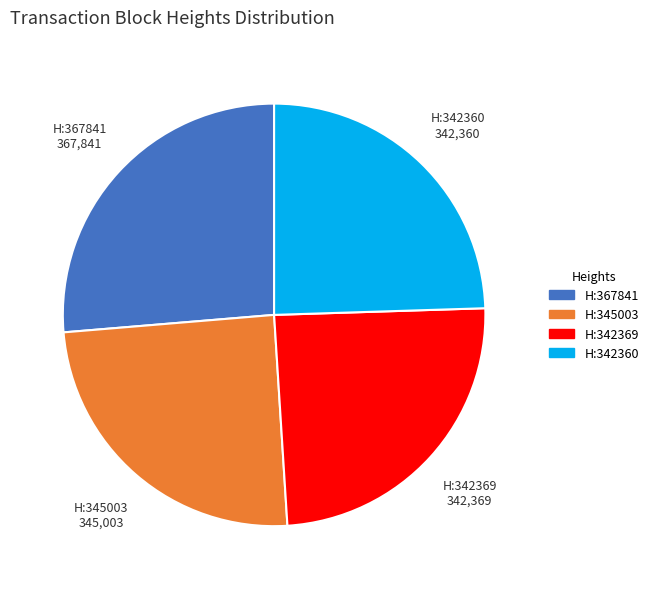

Is the sum of H:342369 and H:342360 greater than half?

No